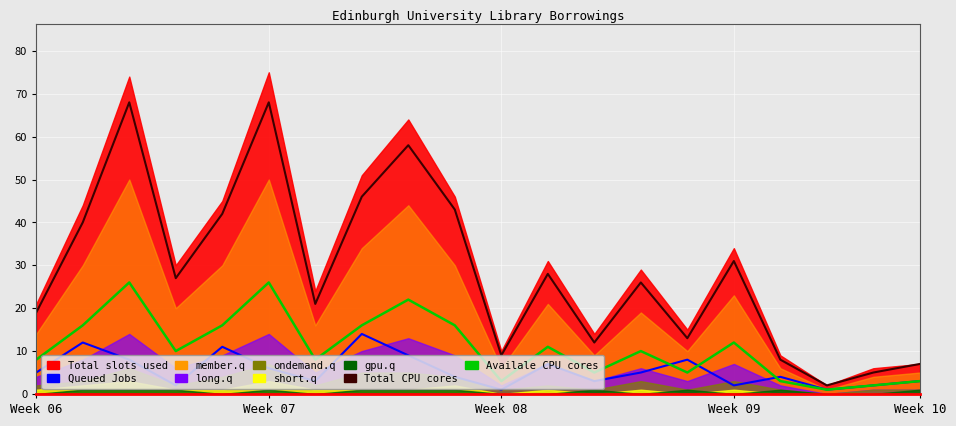

What is the total value across all series at 6?

32